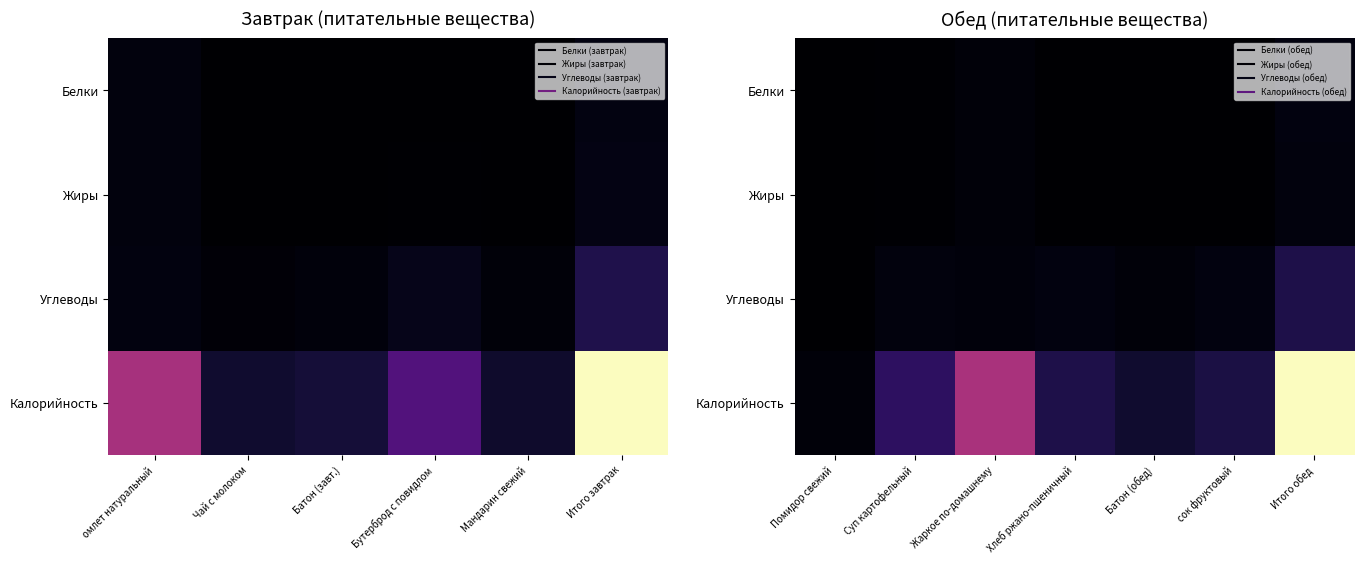

List the series in order of their peak value, highest first.

Калорийность, Углеводы, Белки, Жиры